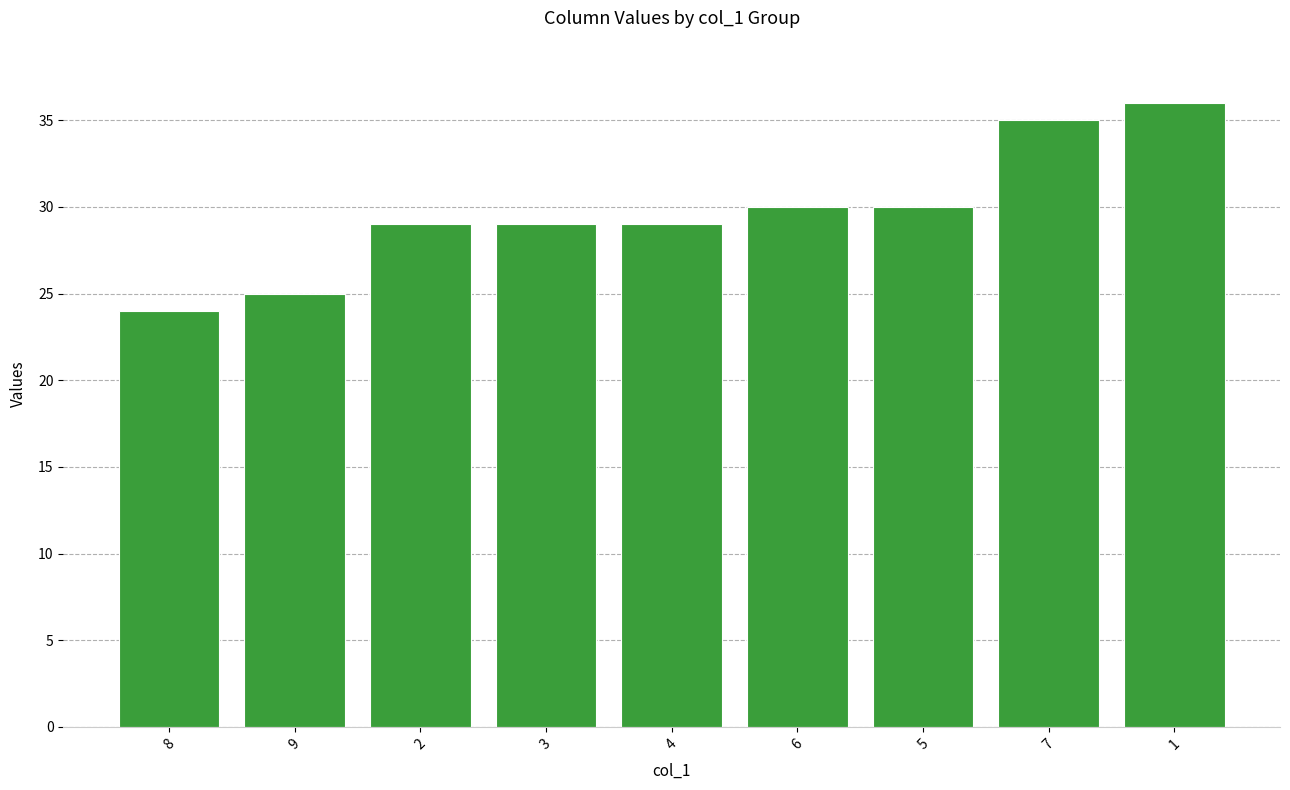

How many bars are there in total?

9